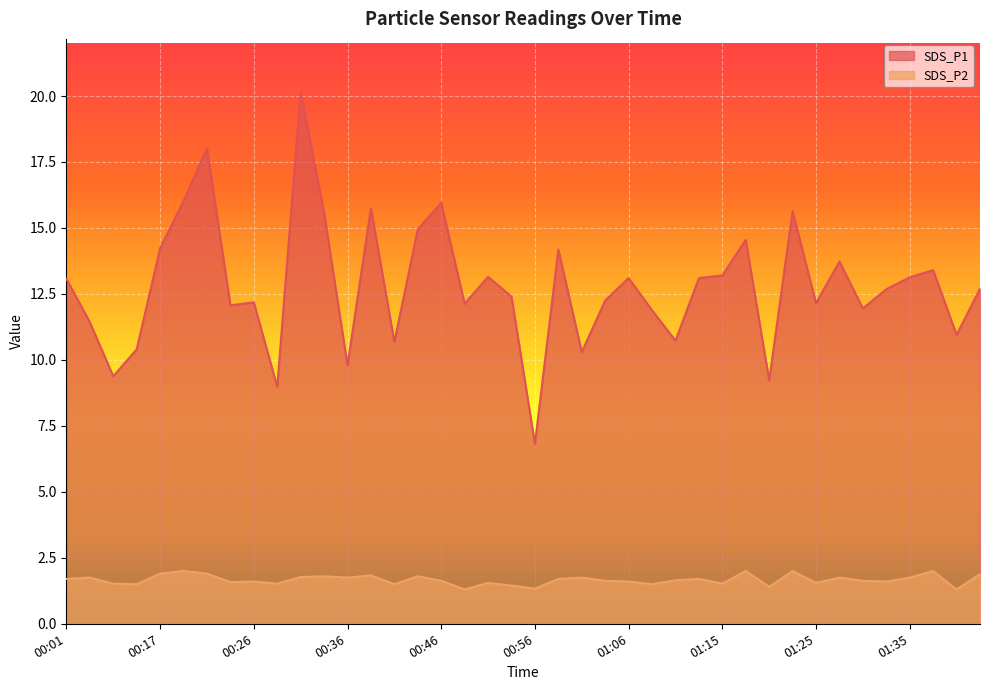

What is the highest value of the SDS_P1 series?

20.1